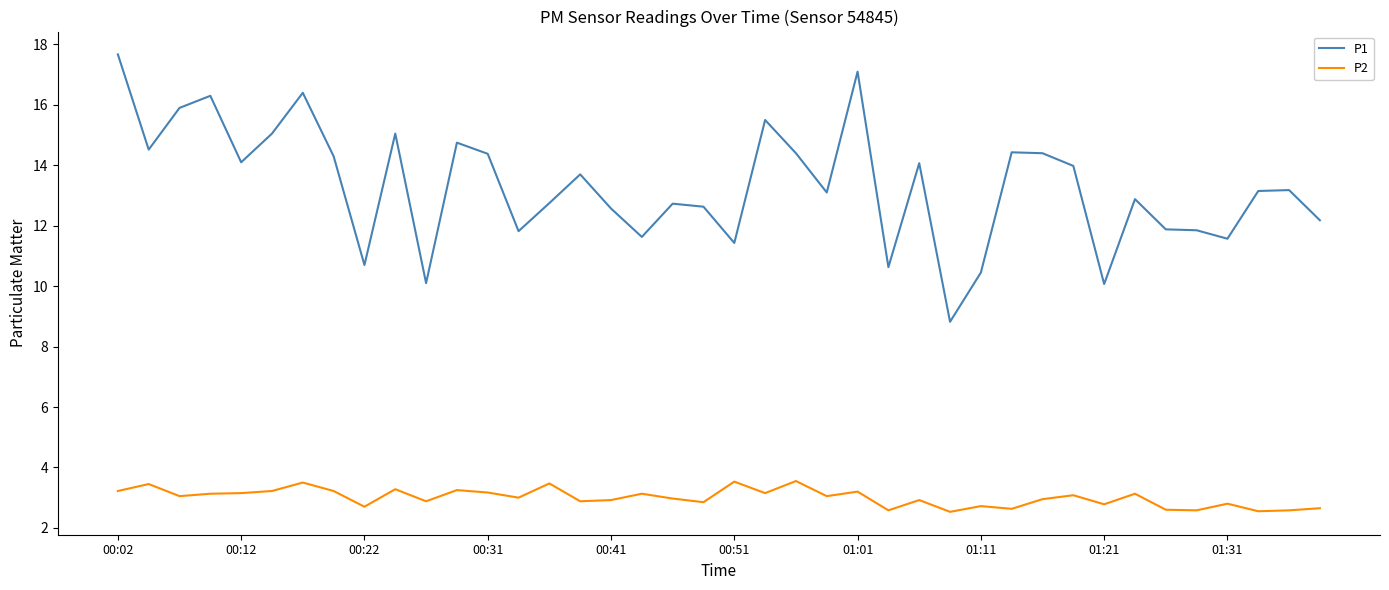

Which series has the largest total across all categories?

P1